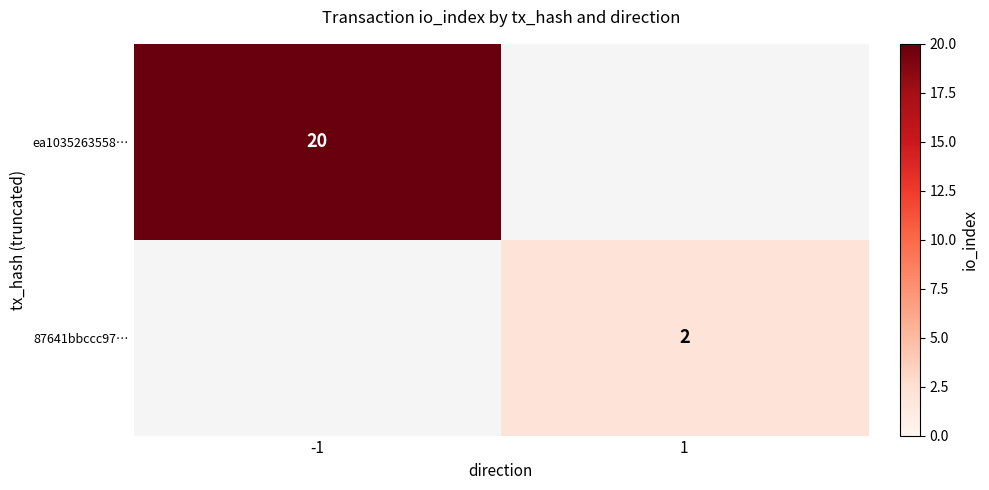

True or false: ea1035263558… has a value of 29 at -1.

False